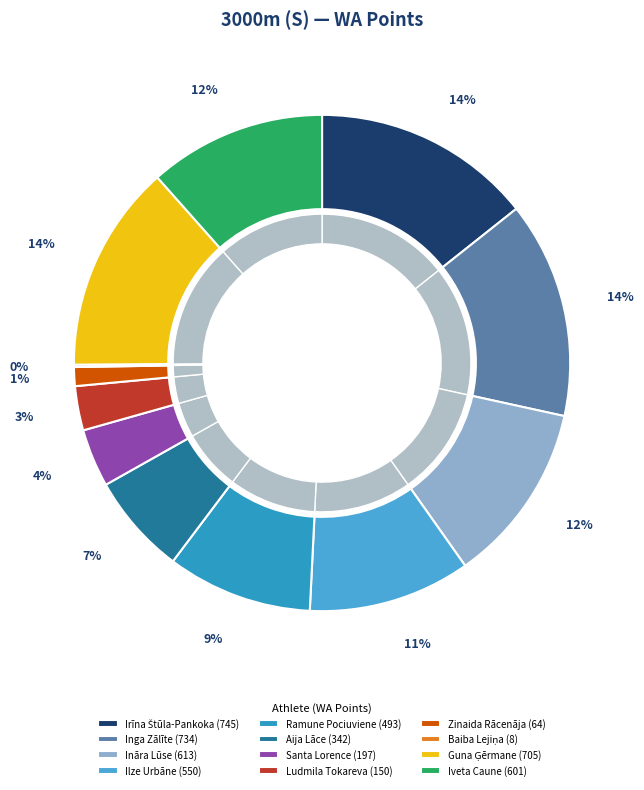

What is the change in value from Ināra Lūse to Zinaida Rācenāja?

-549